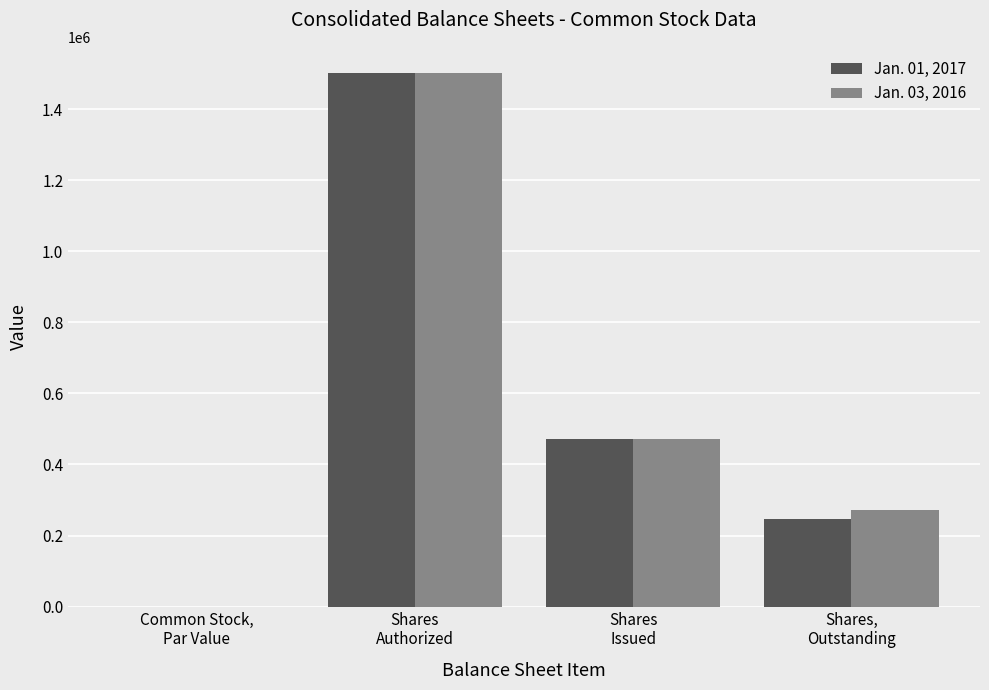

What is the greatest value displayed?

1500000.0